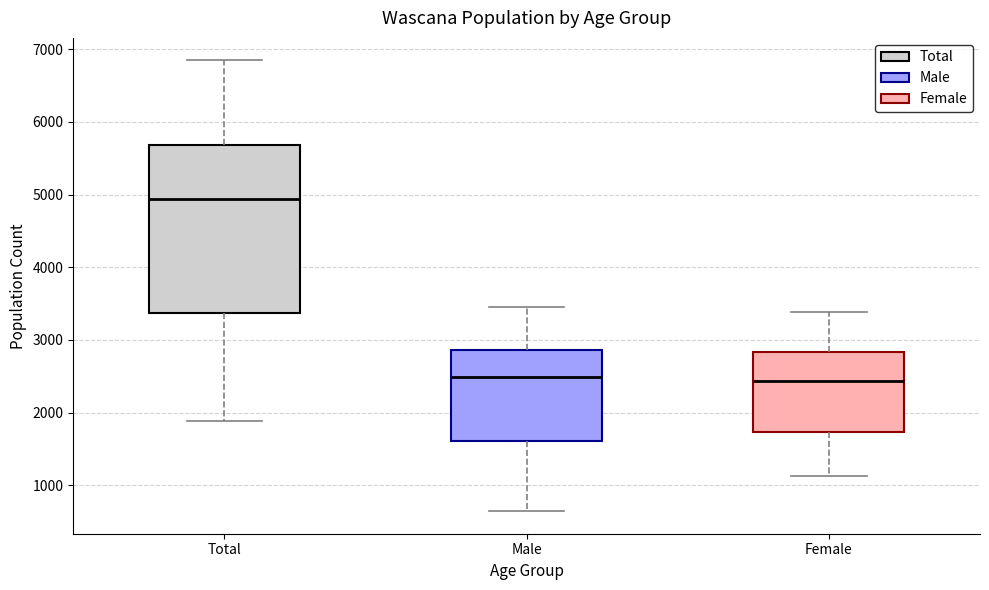

Comparing the boxes themselves (not the whiskers), which one is the tallest?

Total